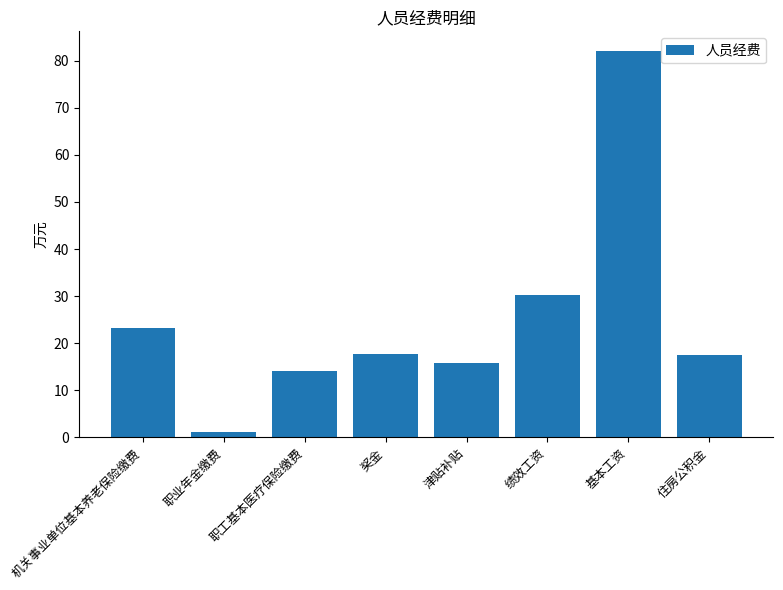

Is it true that the value at 基本工资 is 82.1?

True